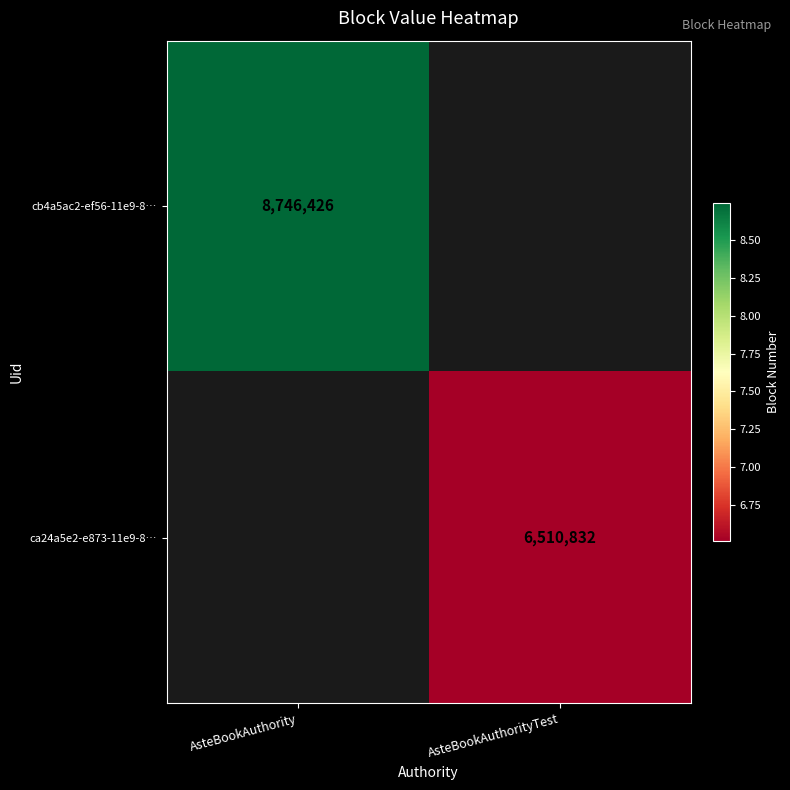

True or false: cb4a5ac2-ef56-11e9-8… has a value of 5100847 at AsteBookAuthority.

False